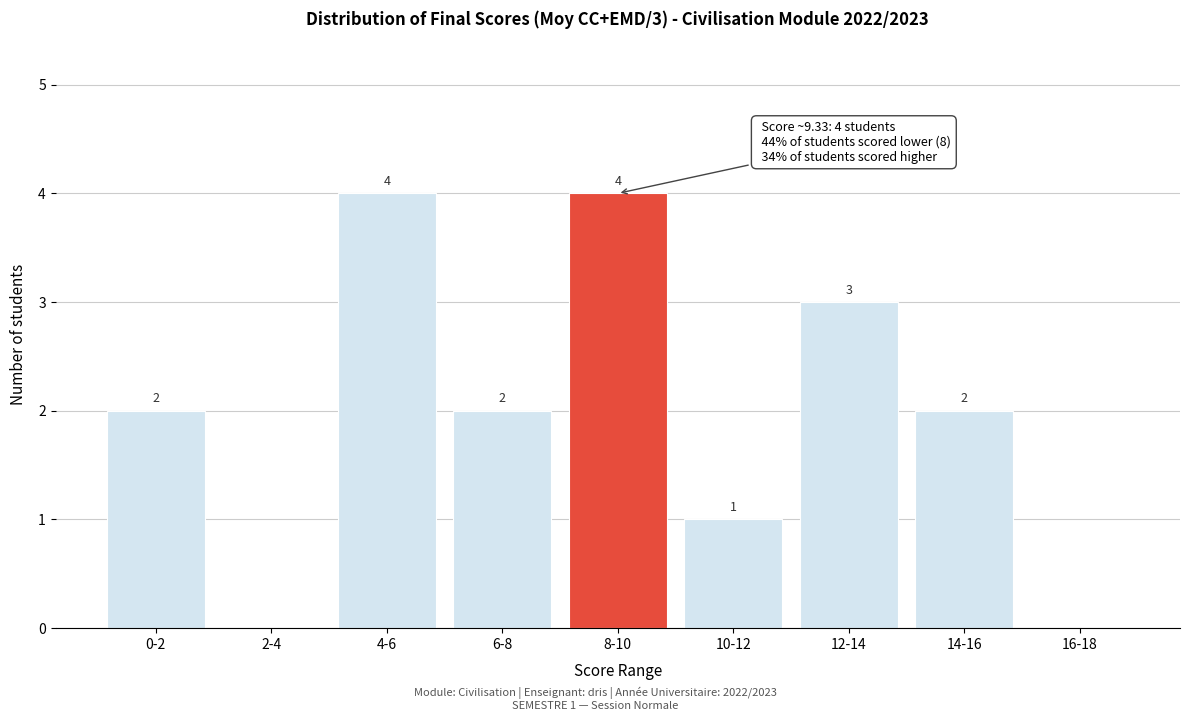

Reading left to right, transcribe all the data shown in this chart.

0-2=2	2-4=0	4-6=4	6-8=2	8-10=4	10-12=1	12-14=3	14-16=2	16-18=0